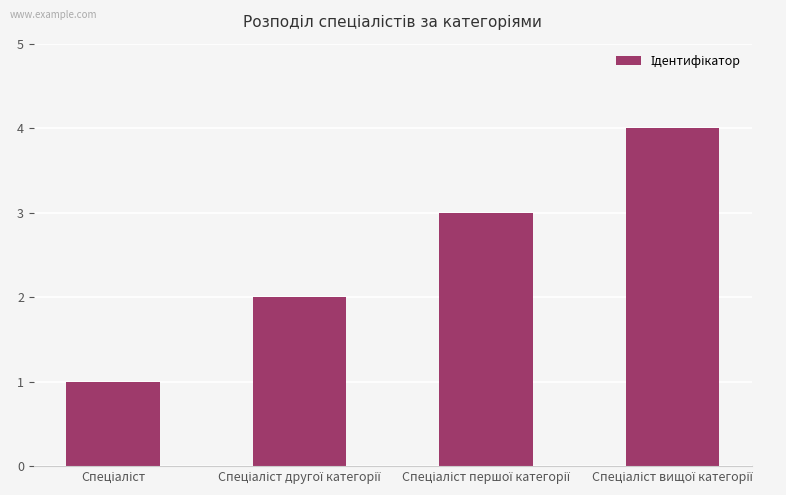

What is the minimum value shown in the chart?

1